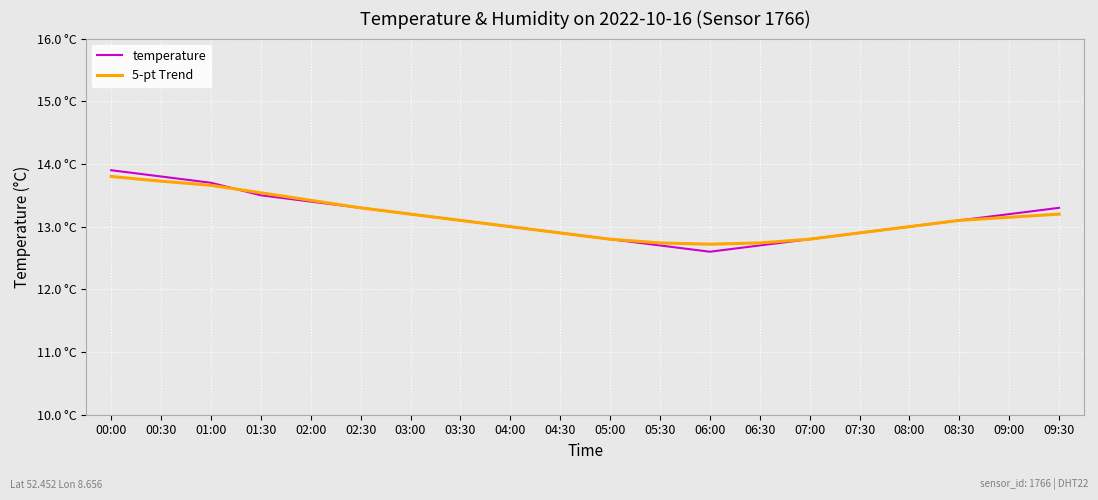

At 07:00, list the series in order from smallest to largest.

5-pt Trend, temperature